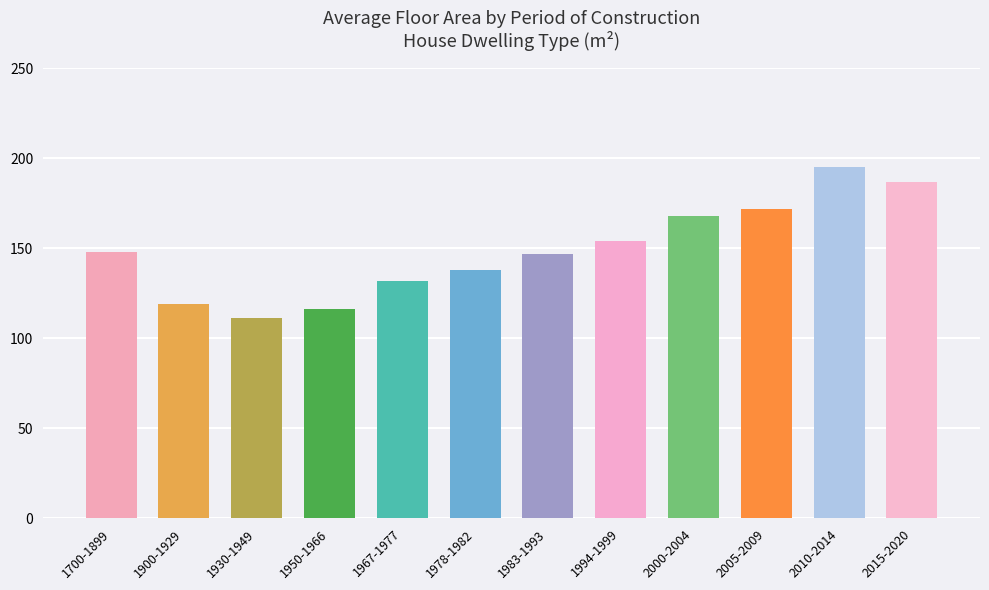

What is the smallest value displayed?

111